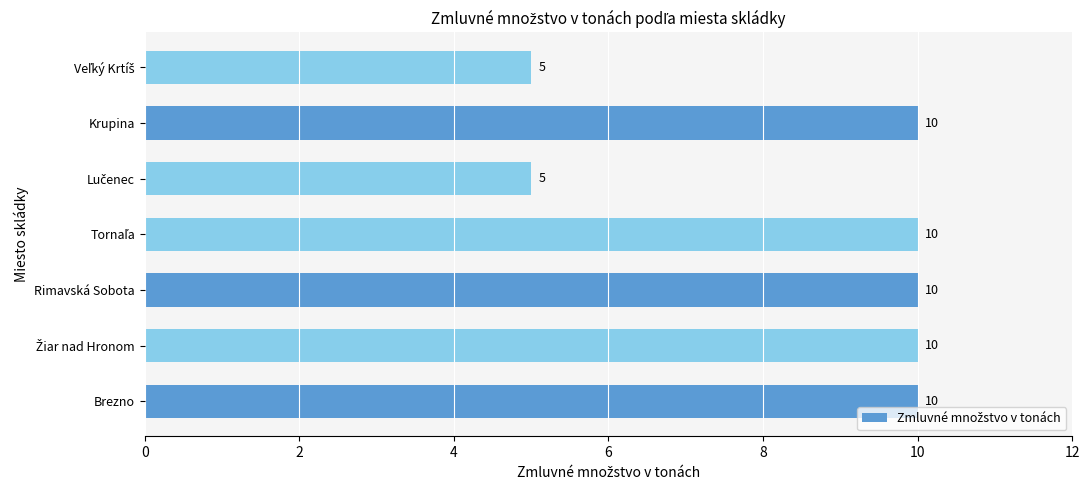

Reading bottom to top, transcribe all the data shown in this chart.

10	10	10	10	5	10	5